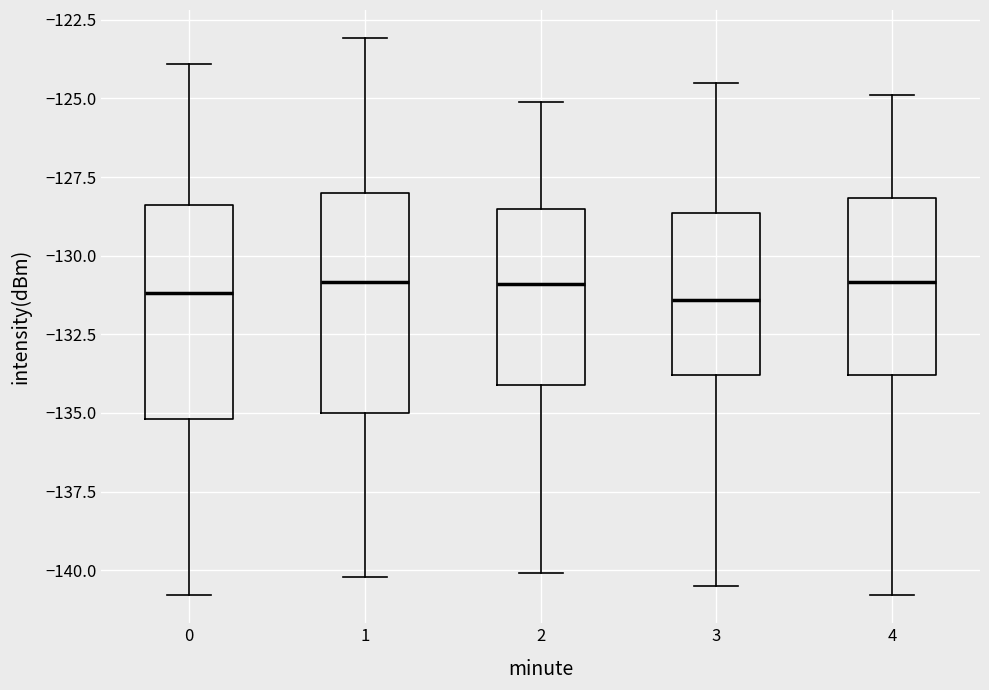

Reading left to right, transcribe this box plot: for each box, give where its median line is, the range the box spans, and where its two whiskers end, as read against the y-axis. The values are not printed on the chart, so give them approximately, as read against the axis.

0: median -131.0, box -135.0 to -128.5, whiskers -141.0 to -124.0
1: median -131.0, box -135.0 to -128.0, whiskers -140.0 to -123.0
2: median -131.0, box -134.0 to -128.5, whiskers -140.0 to -125.0
3: median -131.5, box -134.0 to -128.5, whiskers -140.5 to -124.5
4: median -131.0, box -134.0 to -128.0, whiskers -141.0 to -125.0